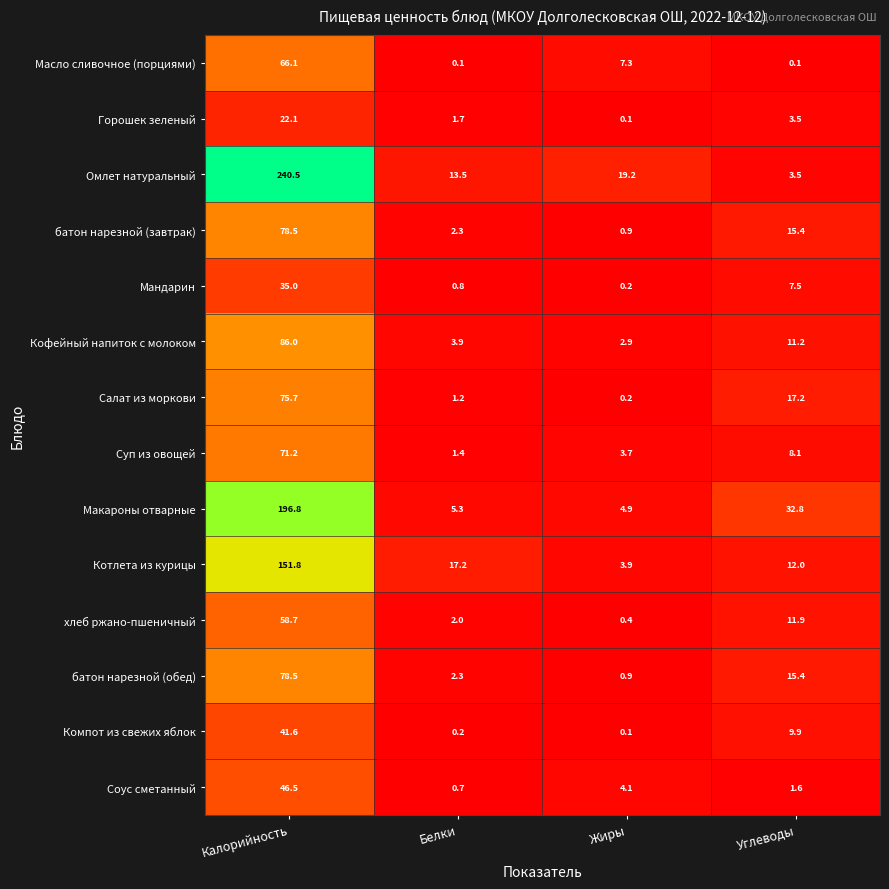

What is the maximum value shown in the chart?

240.5